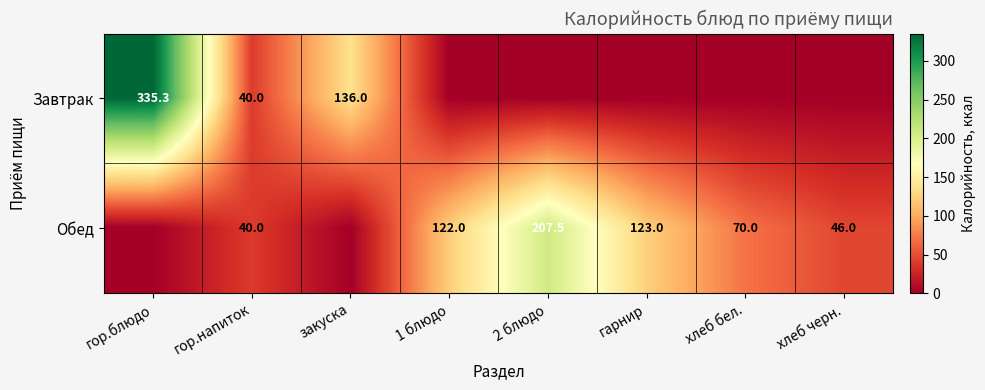

The value of Обед at 1 блюдо is 29.1. True or false?

False